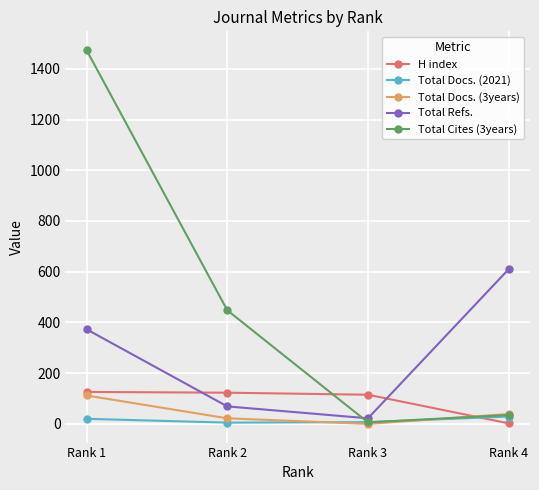

What is the difference between the Total Cites (3years) values at Rank 2 and Rank 1?

1026